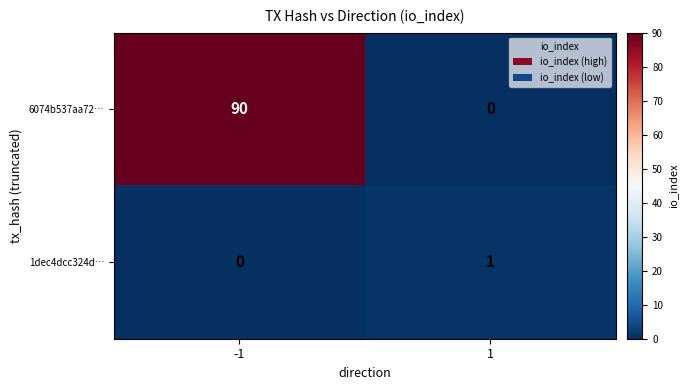

List the series in order of their peak value, highest first.

6074b537aa72…, 1dec4dcc324d…